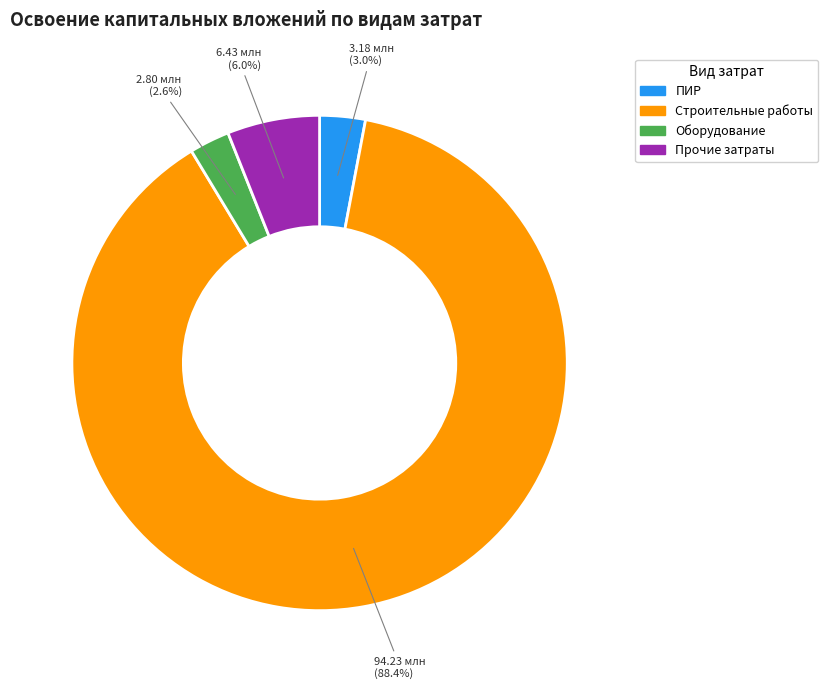

Does any single category account for the majority?

Yes